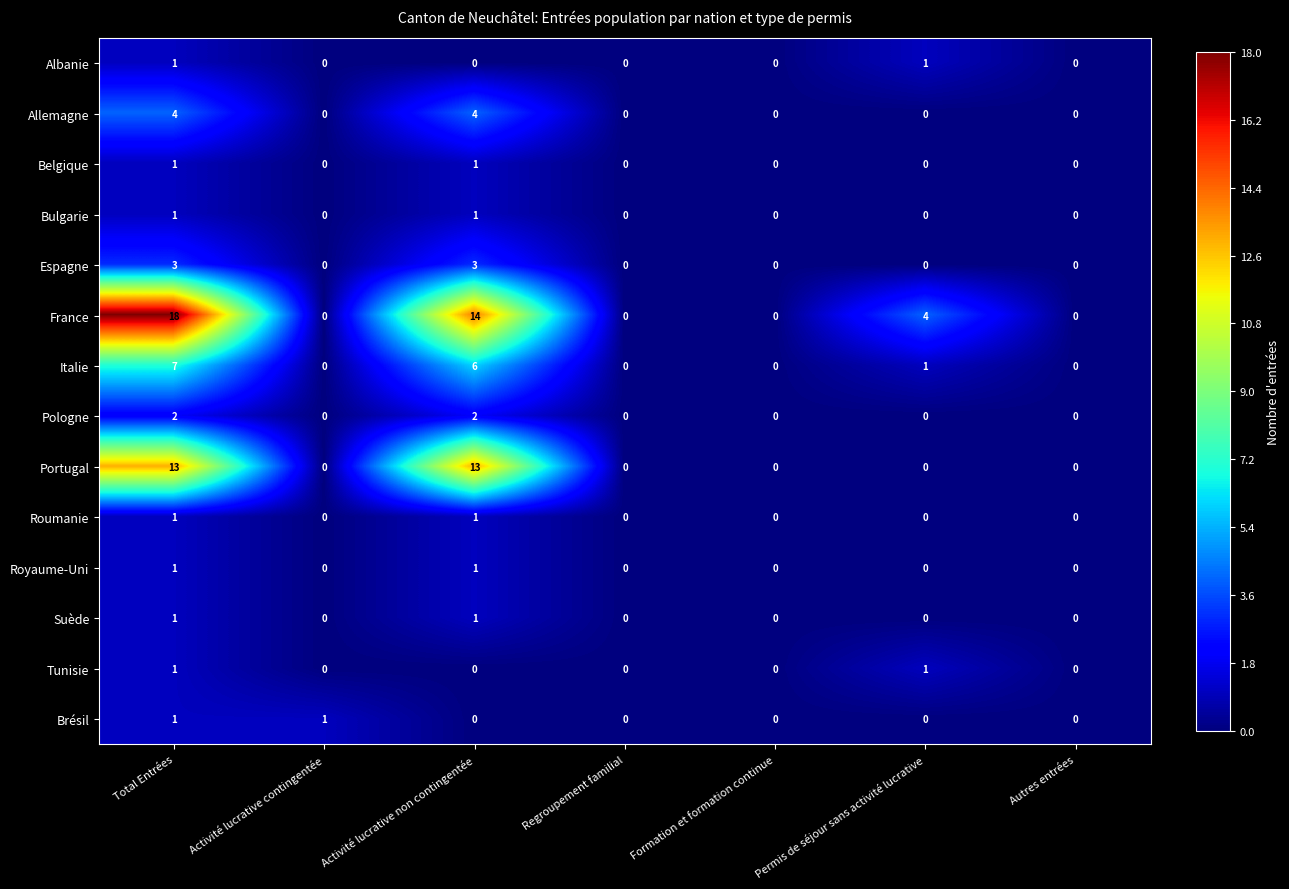

Count the Allemagne values in the range 0 to 4.

7